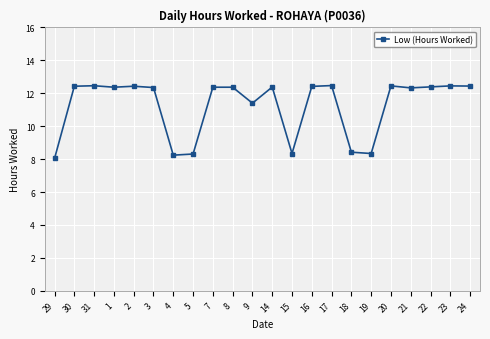

What position from the right is 5?

15